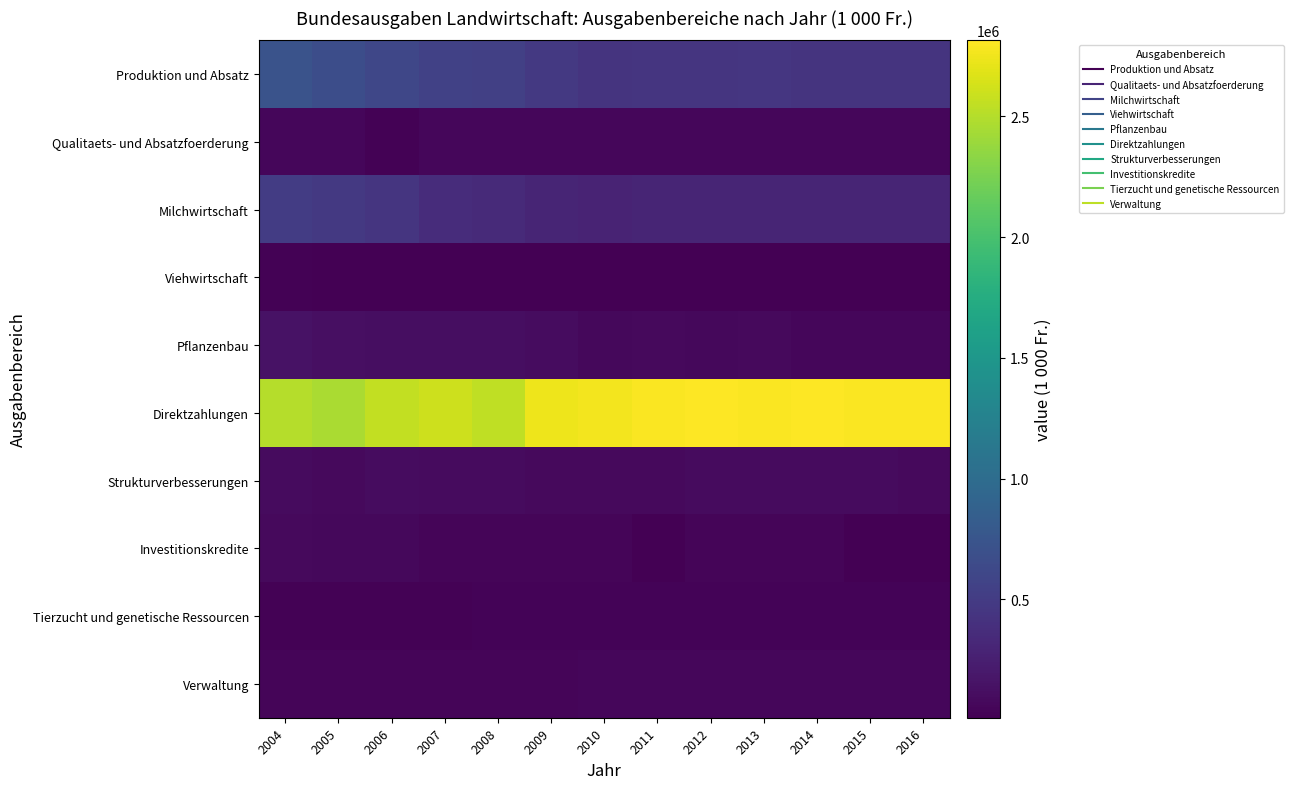

Which label corresponds to the smallest value in the chart?

2010